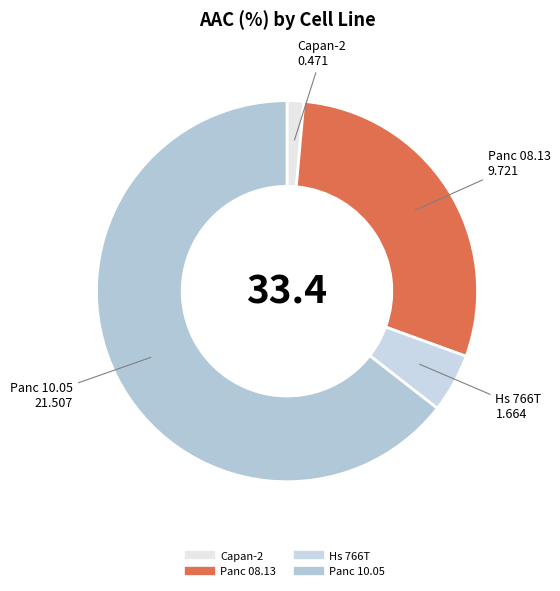

Which has a higher value, Capan-2 or Panc 10.05?

Panc 10.05